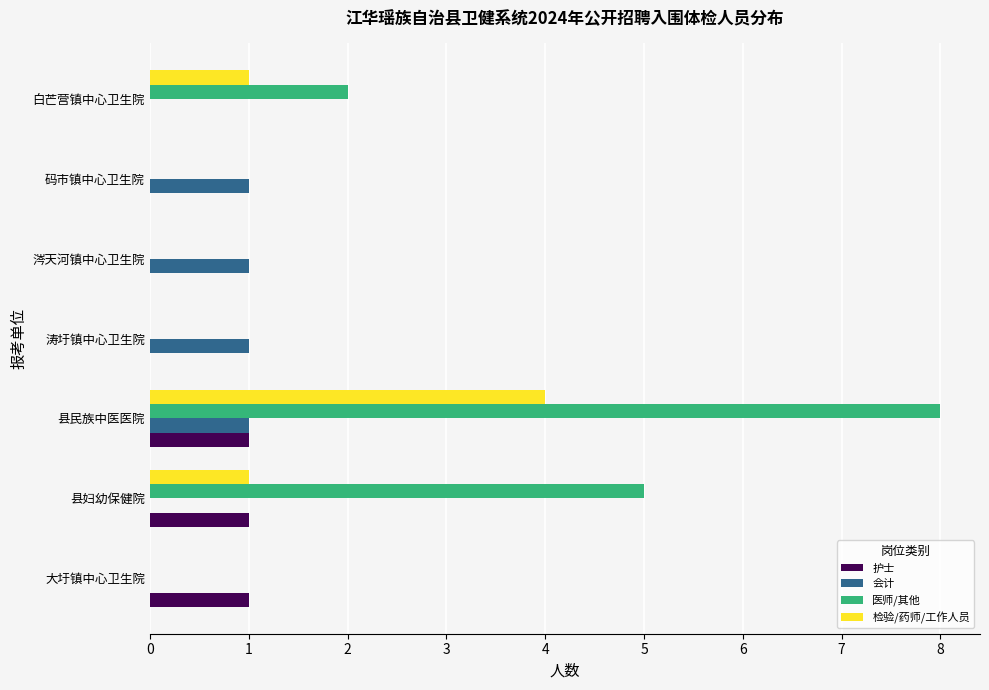

What value does the 检验/药师/工作人员 series have at 县民族中医医院?

4